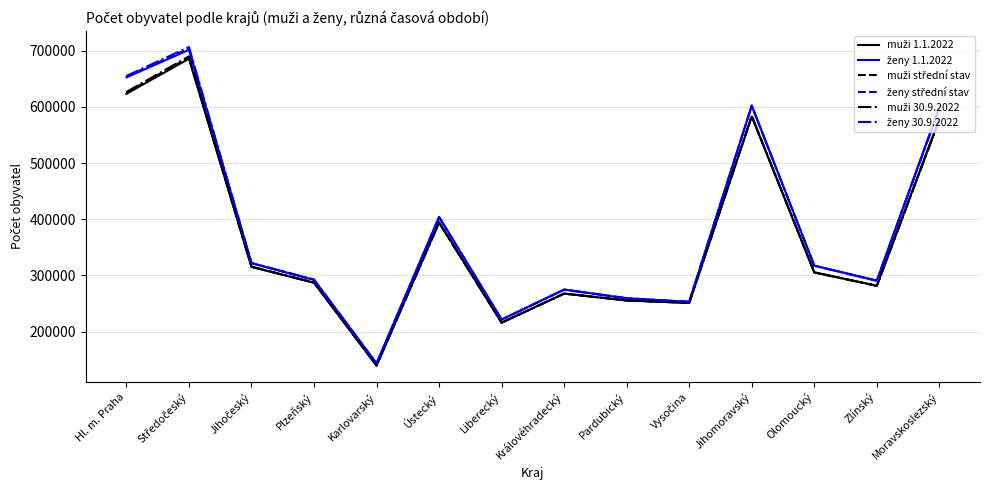

What is the spread (max minus min) of values at Karlovarský?

3958